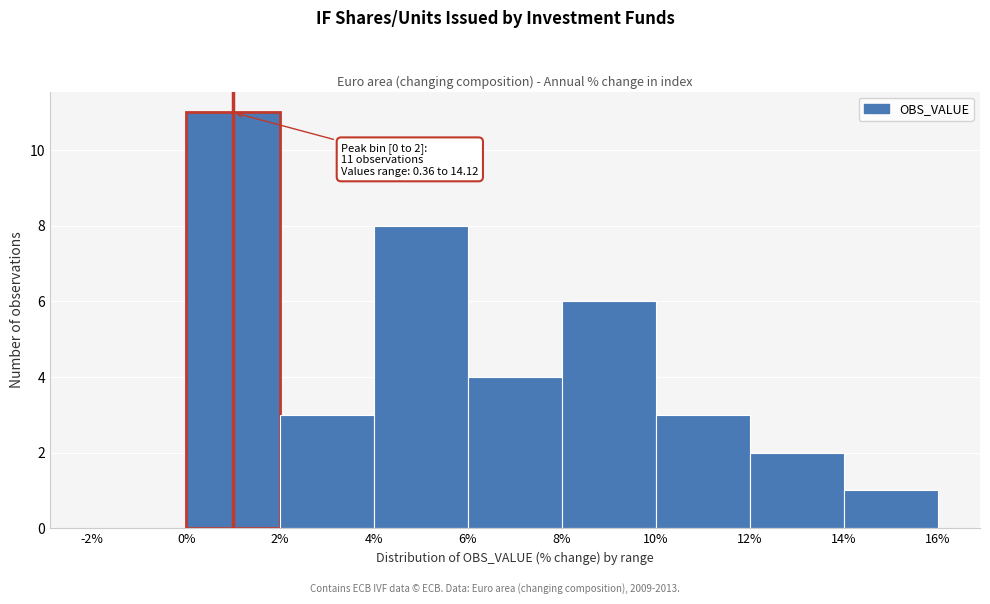

Which range on the x-axis has the tallest bar?

0% to 2%